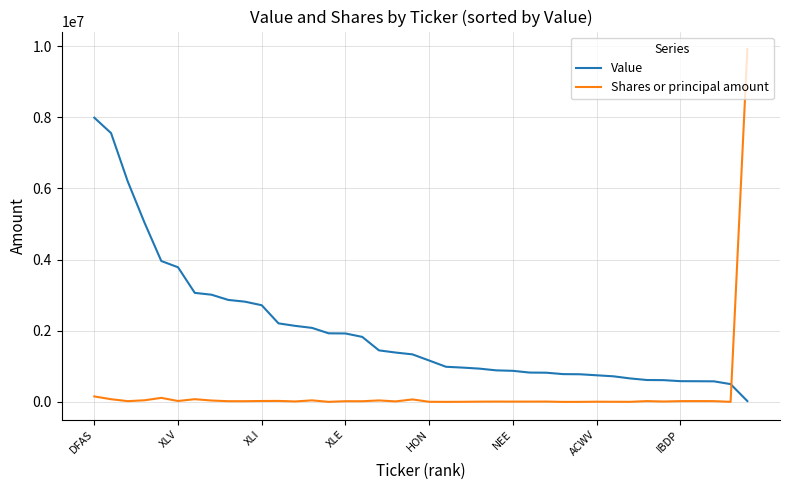

What is the average value of the Value series?

1999246